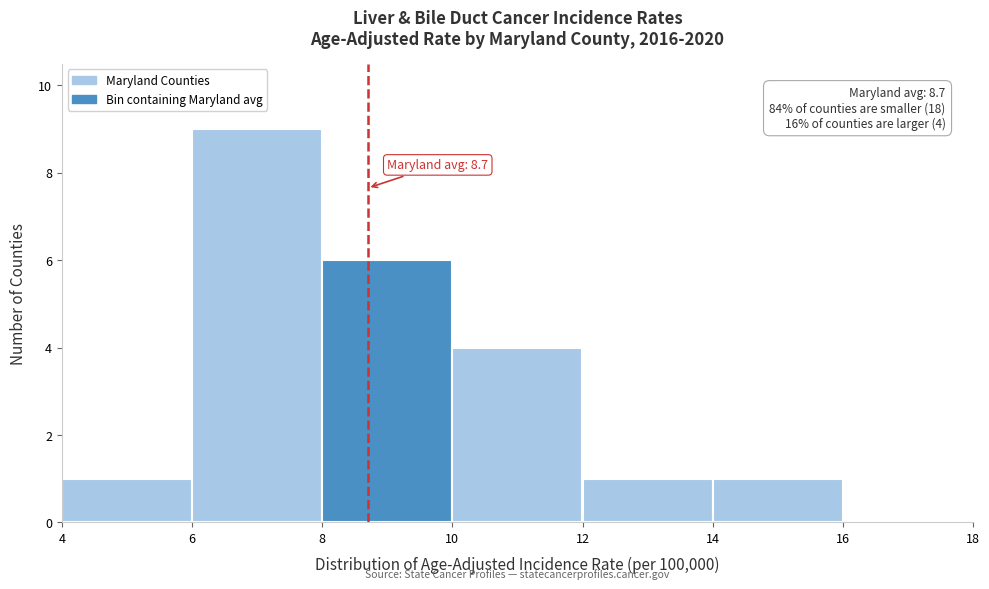

Which range on the x-axis has the tallest bar?

6 to 8